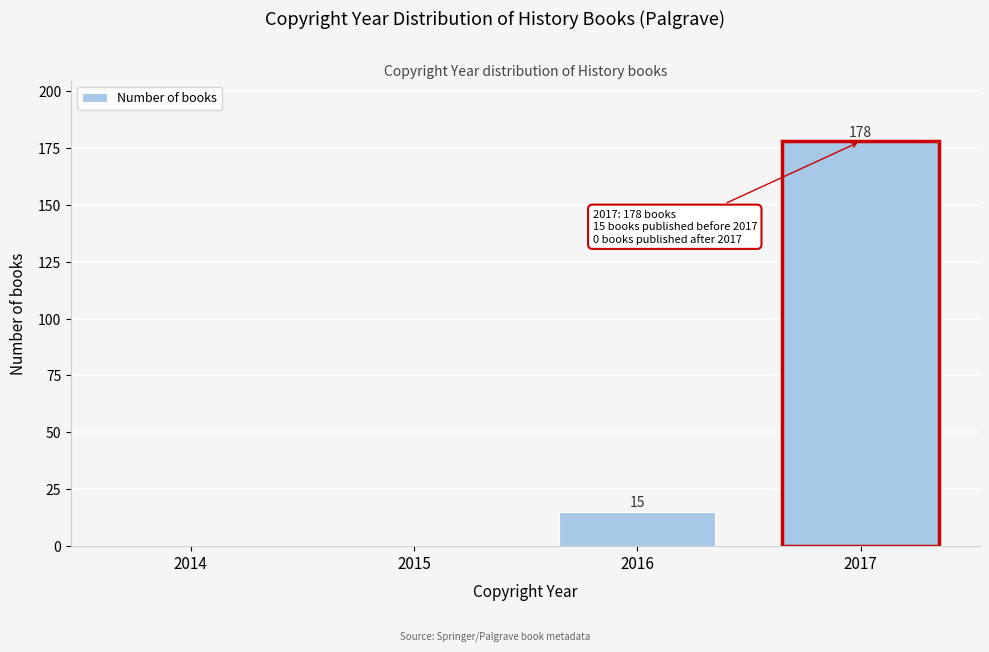

Reading left to right, list all the values displayed in this chart.

2014=0	2015=0	2016=15	2017=178